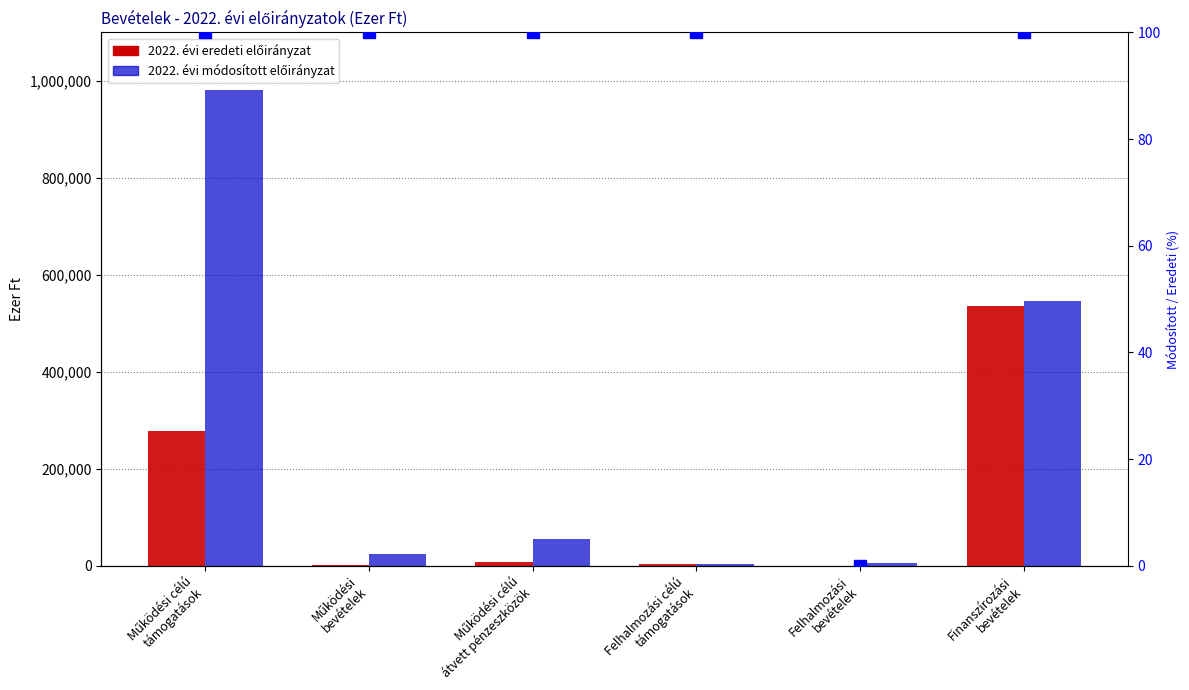

Which series changed the most between Működési
bevételek and Felhalmozási
bevételek?

2022. évi módosított előirányzat